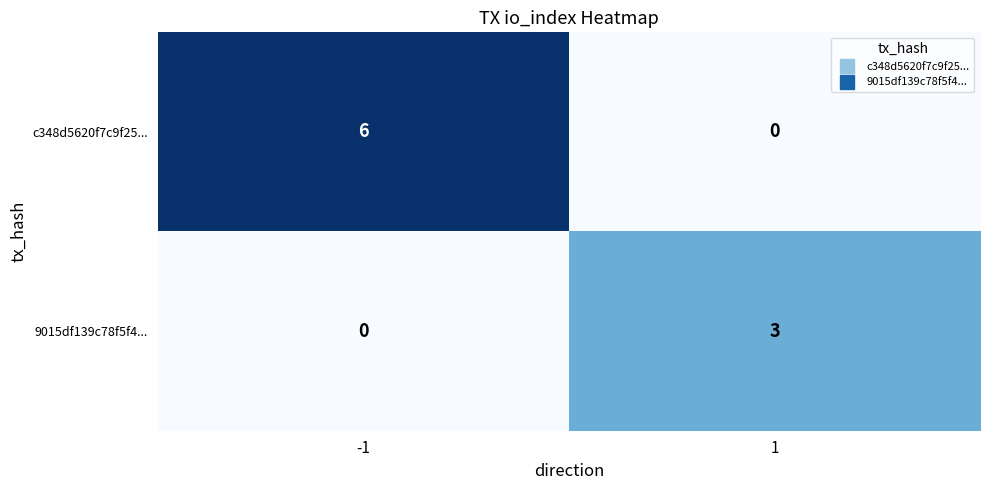

What is the difference between the 9015df139c78f5f4... values at 1 and -1?

3